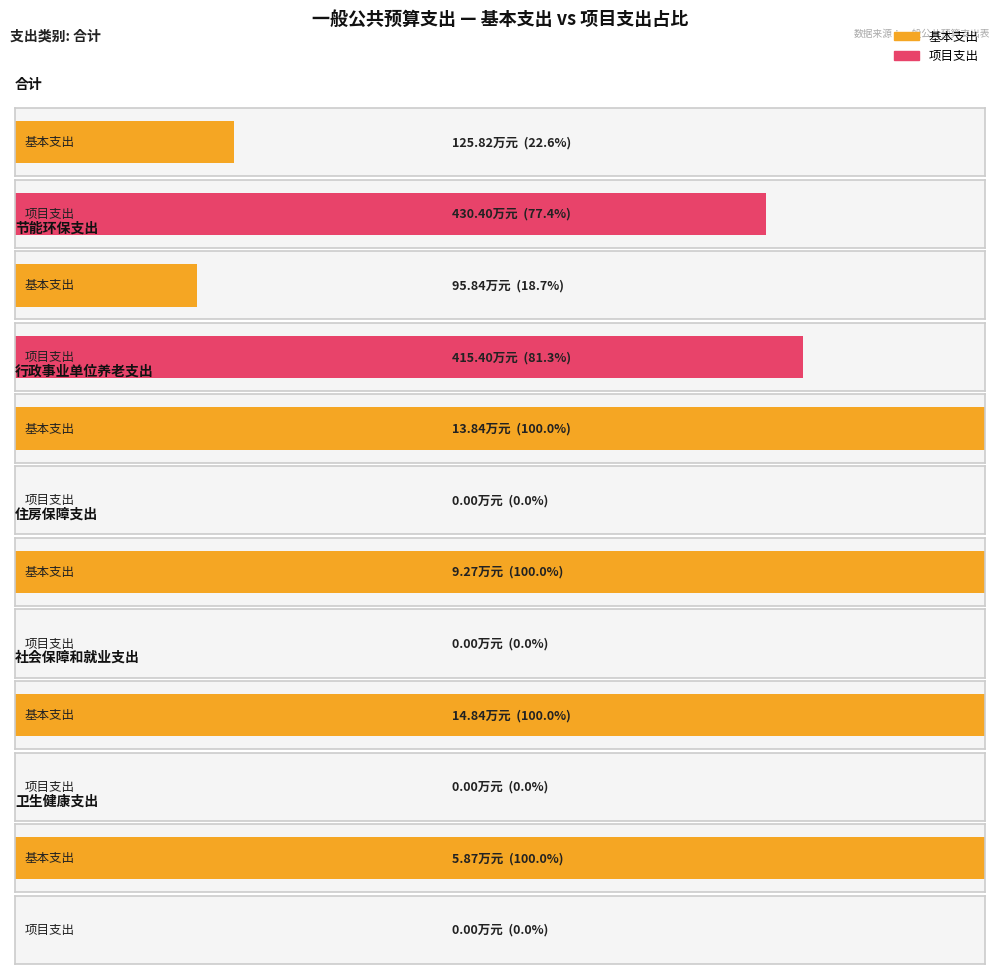

True or false: 项目支出 has a value of 288.6 at 住房保障支出.

False